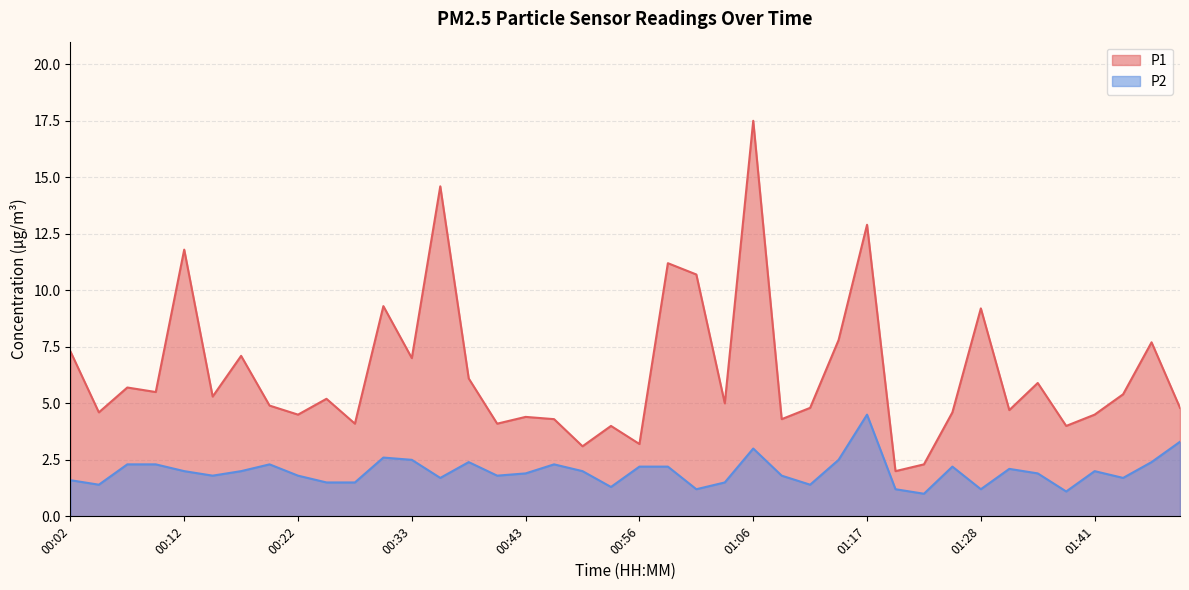

The P2 series shows 2.3 at 00:20. True or false?

True